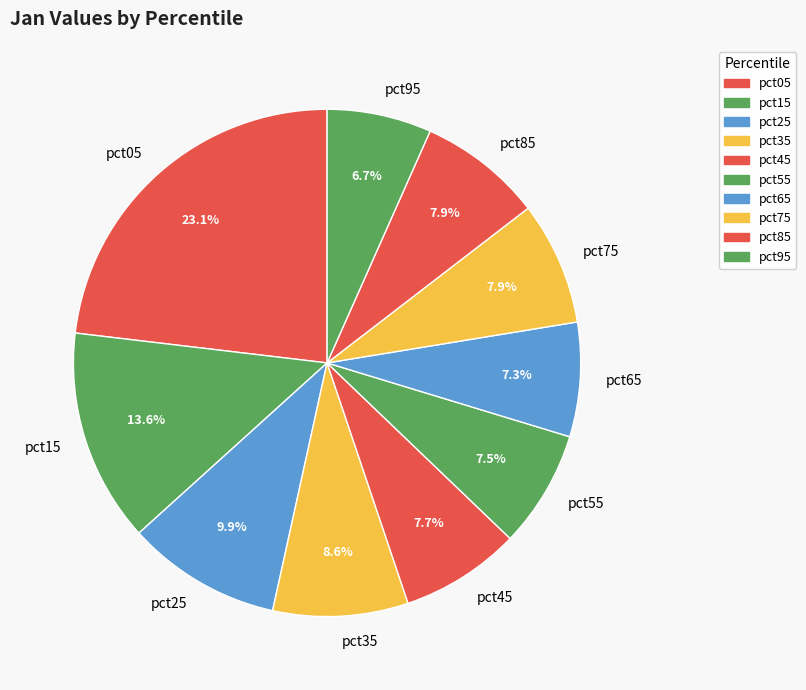

What is the total percentage of pct35 and pct15?

22.2%